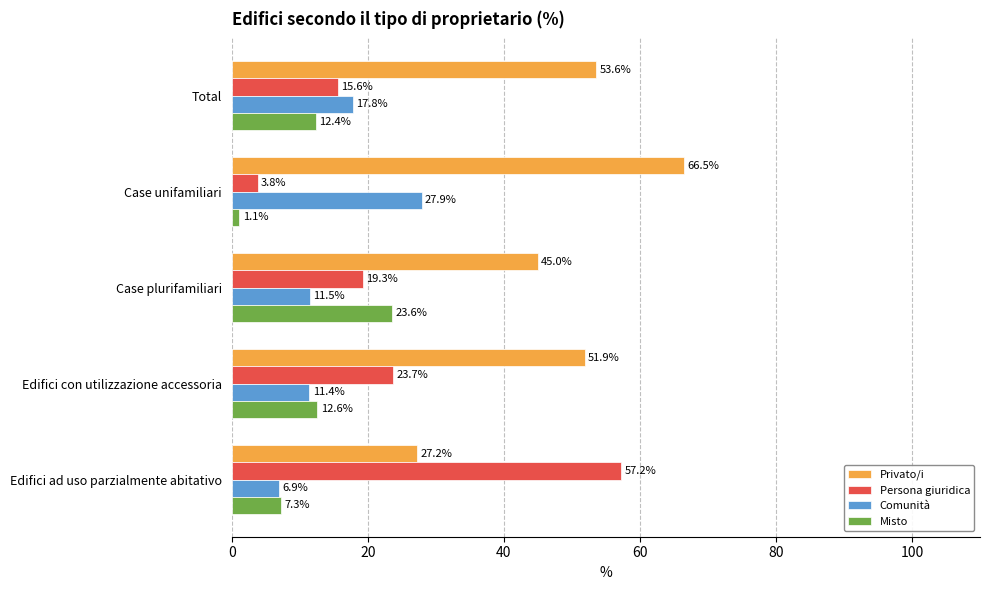

Rank the categories by Misto value from highest to lowest.

Case plurifamiliari, Edifici con utilizzazione accessoria, Total, Edifici ad uso parzialmente abitativo, Case unifamiliari